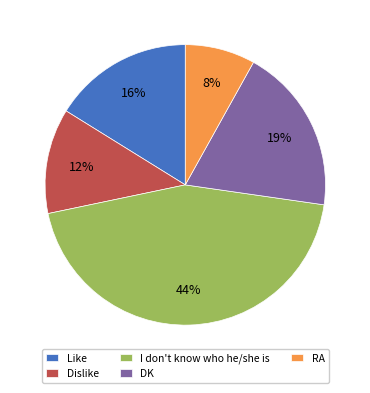

Does I don't know who he/she is account for over 50% of the chart?

No